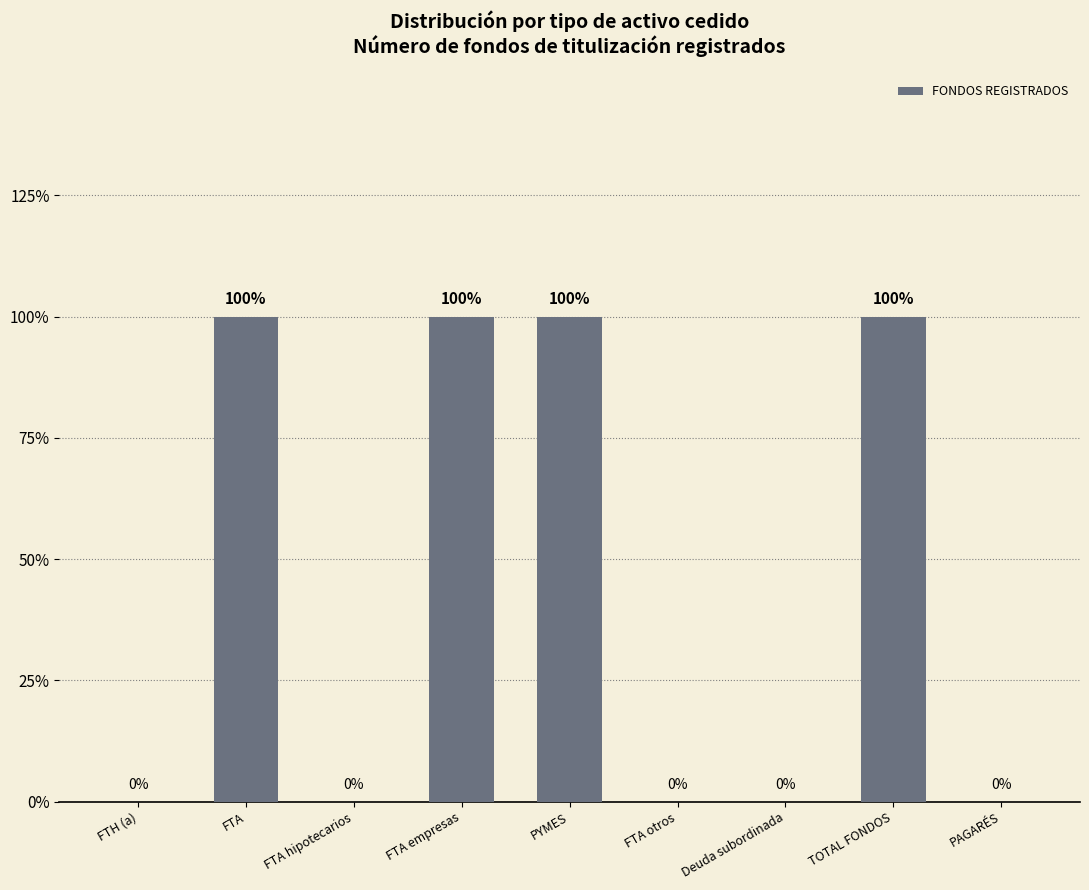

The chart shows a value of 0 at Deuda subordinada. True or false?

False